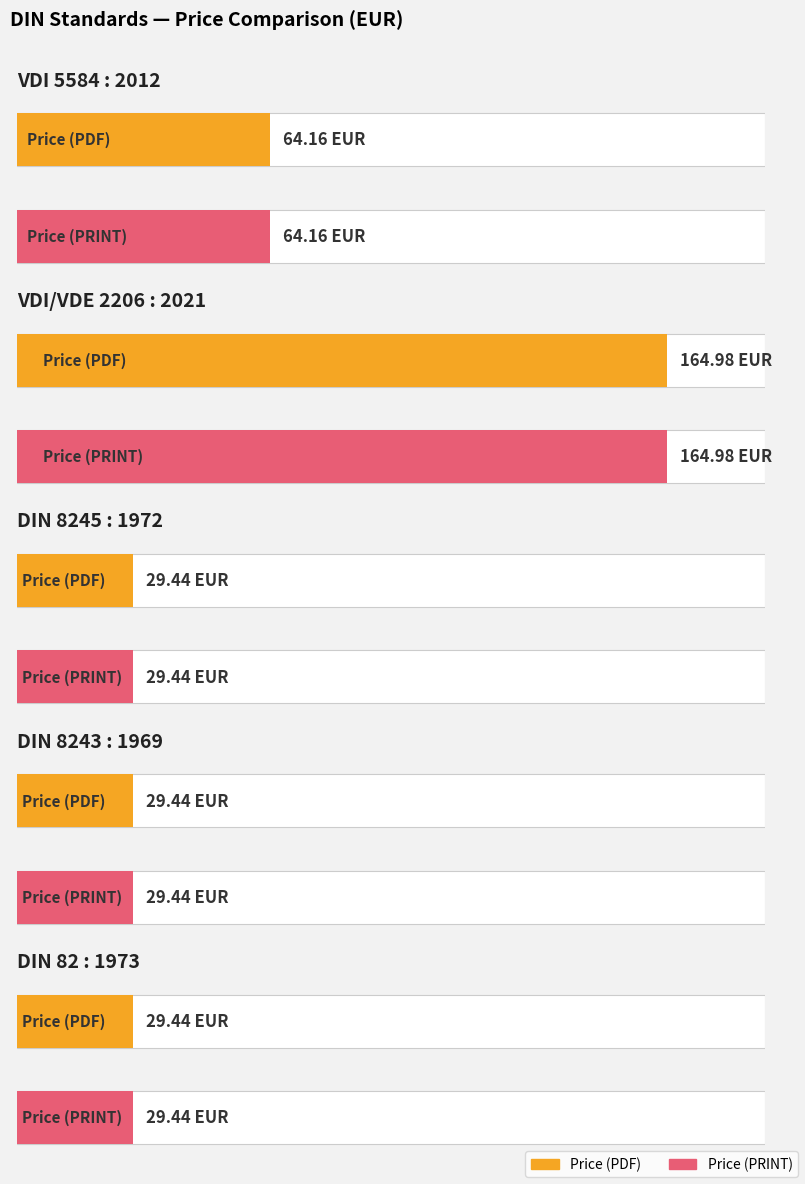

Rank the series at DIN 8245 : 1972 from lowest to highest value.

Price (PDF), Price (PRINT)